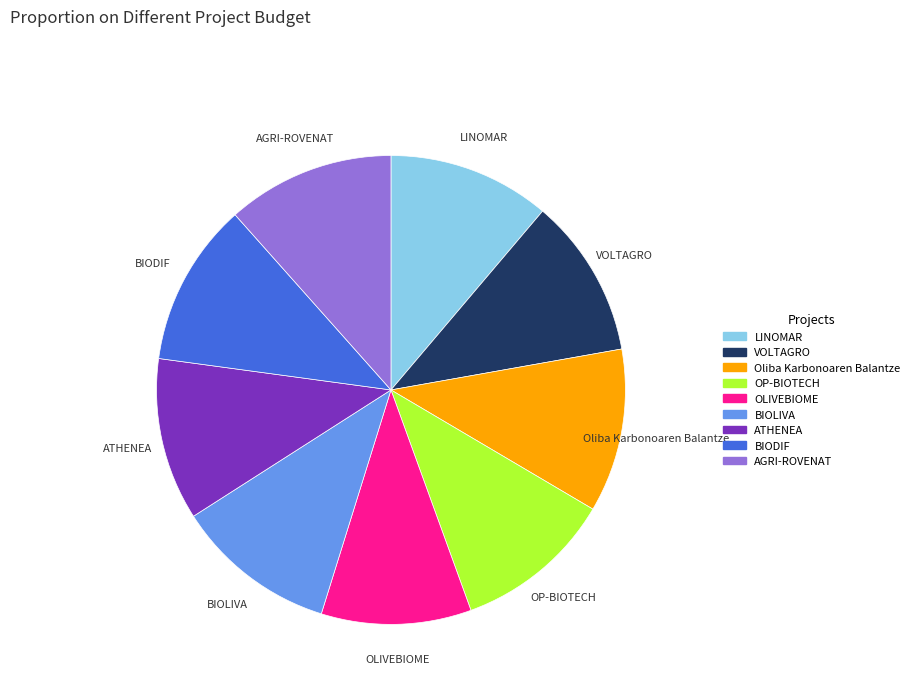

Does Oliba Karbonoaren Balantze account for over 50% of the chart?

No